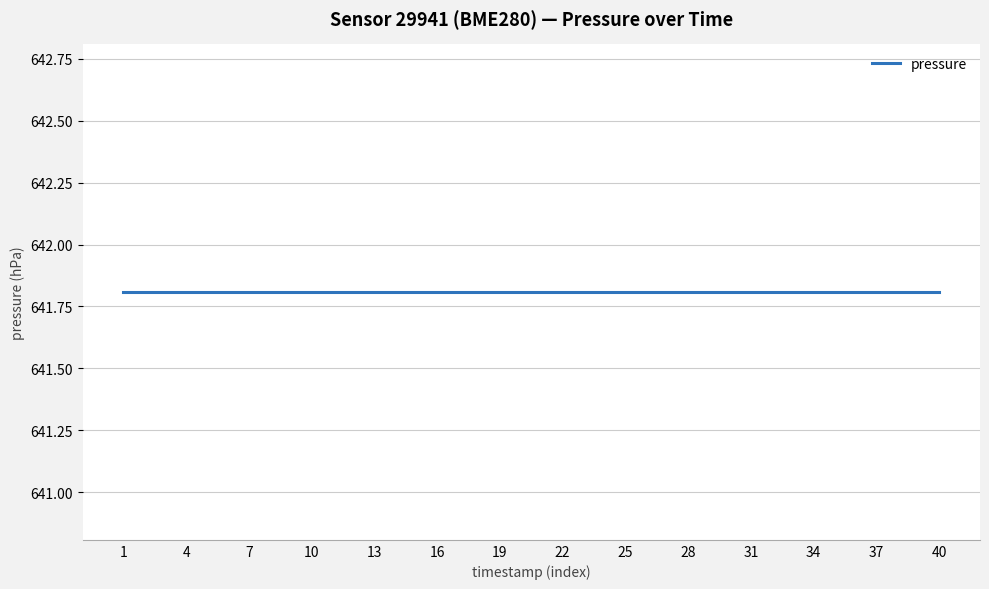

Is it true that temperature equals -236.8 at 01:27?

False